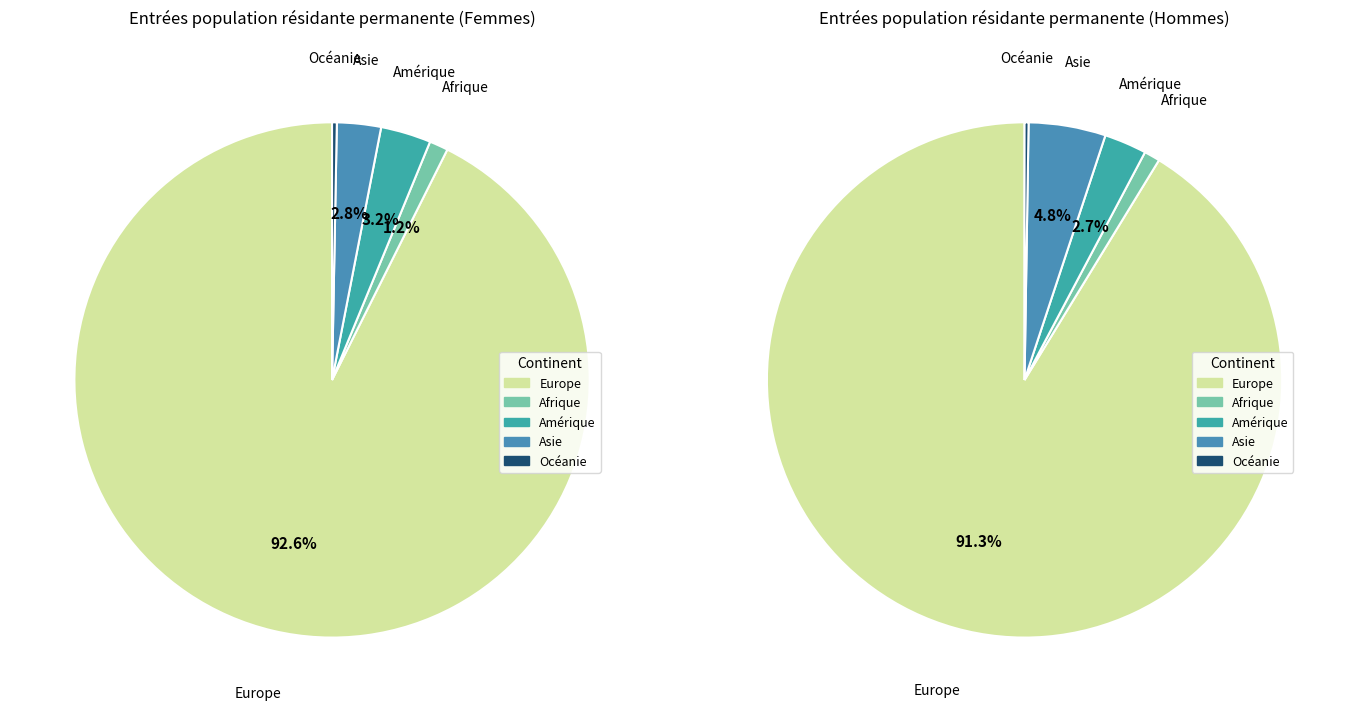

Count the number of slices in the pie.

5